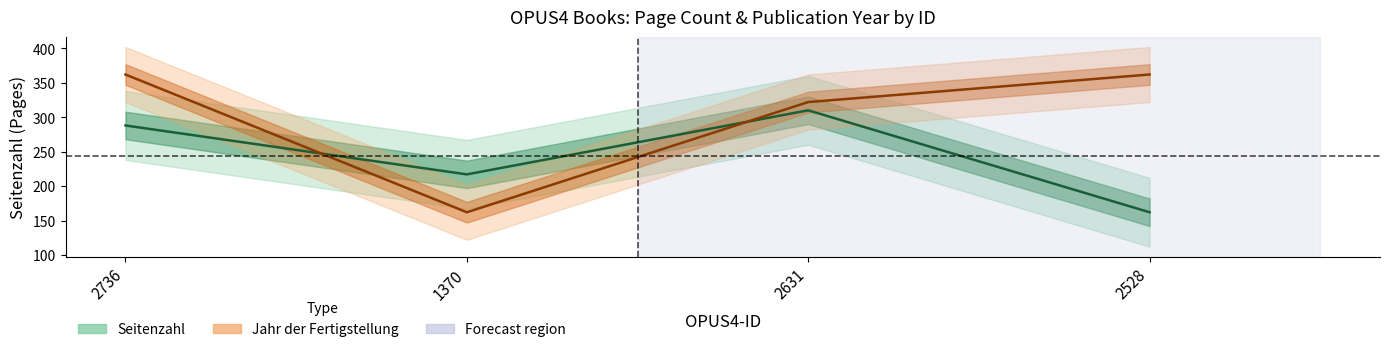

The Seitenzahl series shows 310 at 2631. True or false?

True